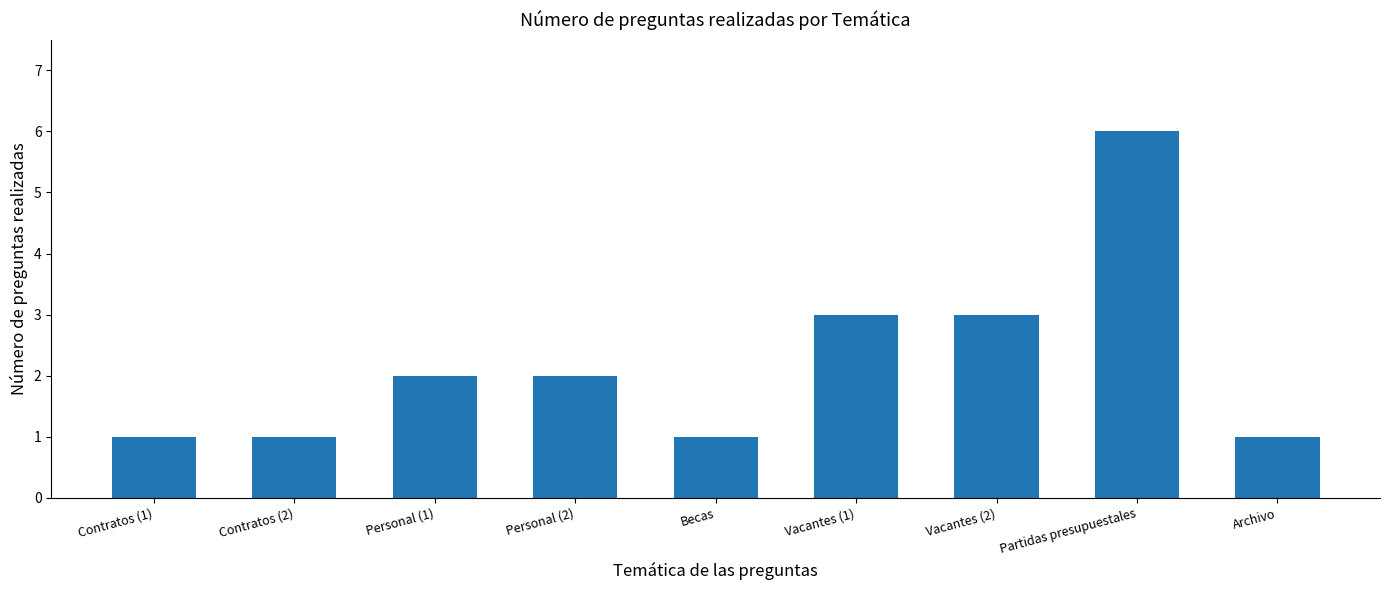

Are the bars grouped side by side (vs. stacked)?

No